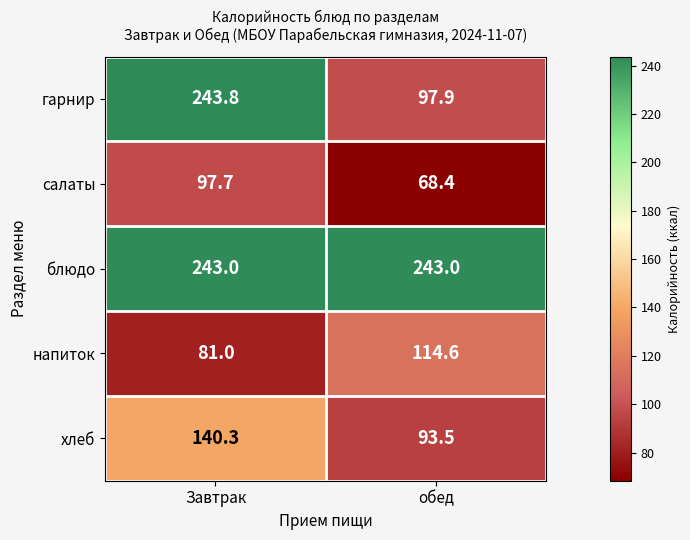

What is the sum of all напиток values?

195.6